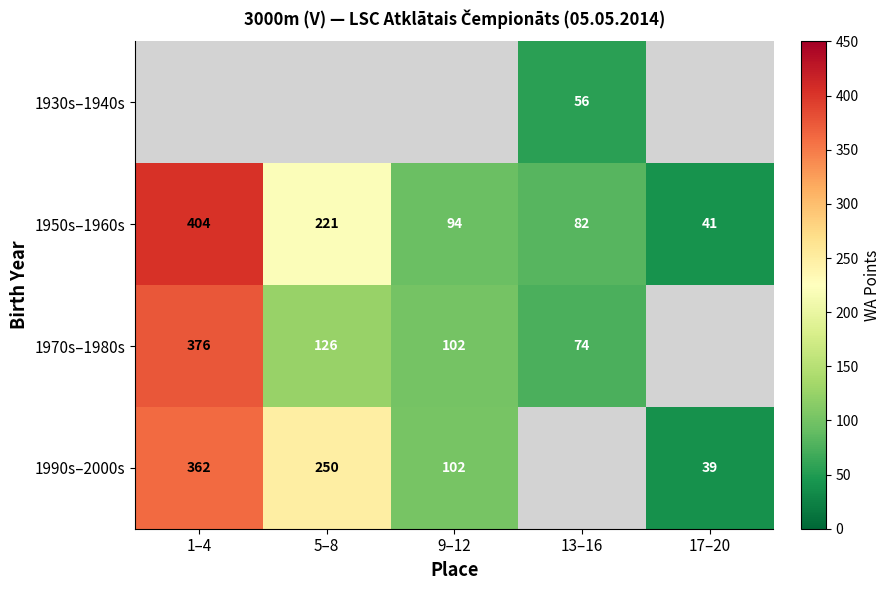

The value of 1950s–1960s at 13–16 is 109. True or false?

False